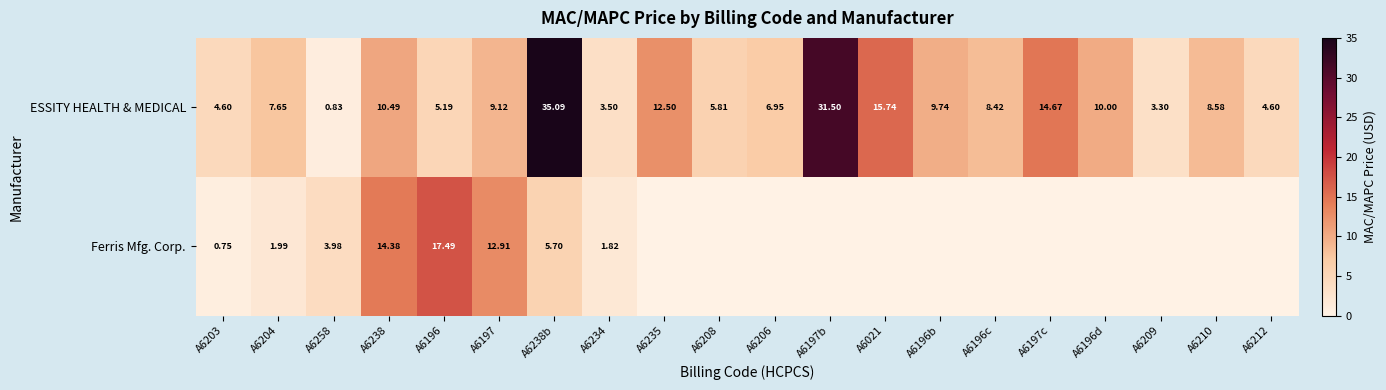

The value of ESSITY HEALTH & MEDICAL at A6234 is 1.1. True or false?

False